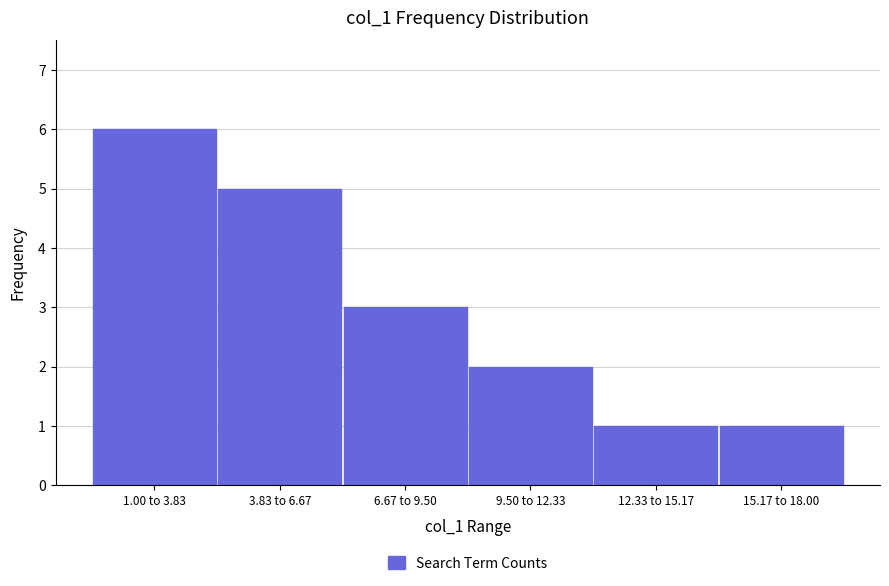

Reading left to right, what are all the values shown in this chart?

6	5	3	2	1	1